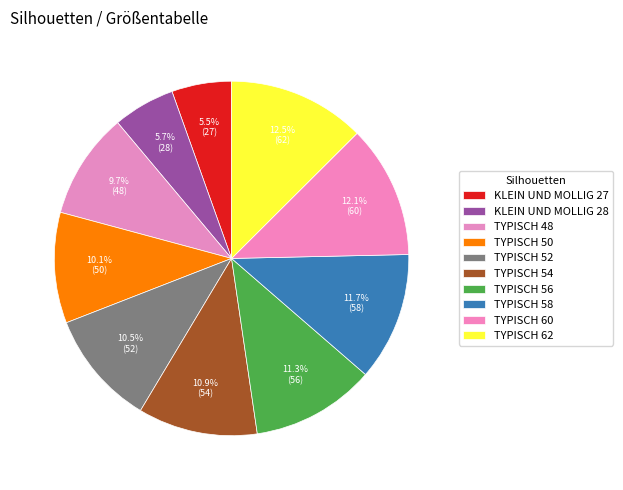

Count the number of slices in the pie.

10